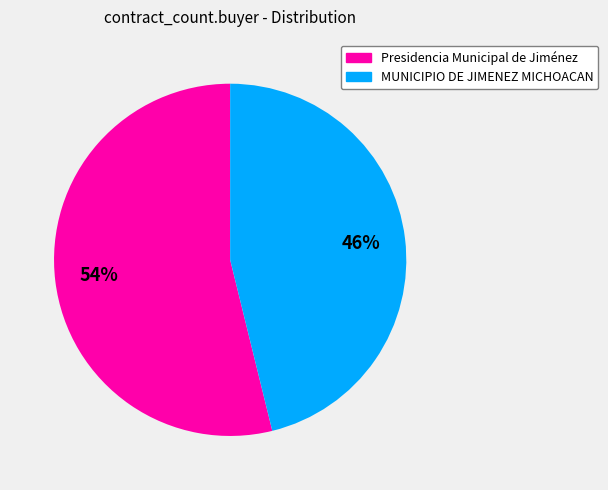

Is it true that MUNICIPIO DE JIMENEZ MICHOACAN is 46% of the pie?

True